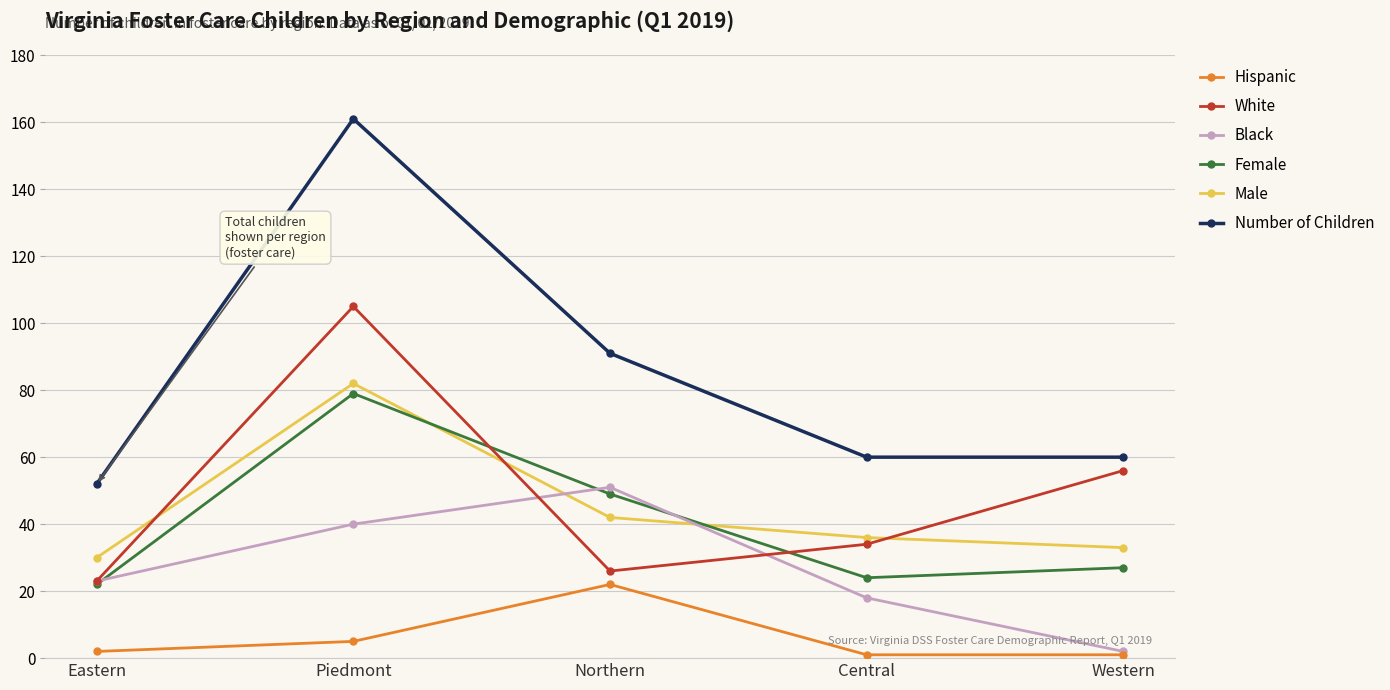

Is it true that White equals 56 at Western?

True